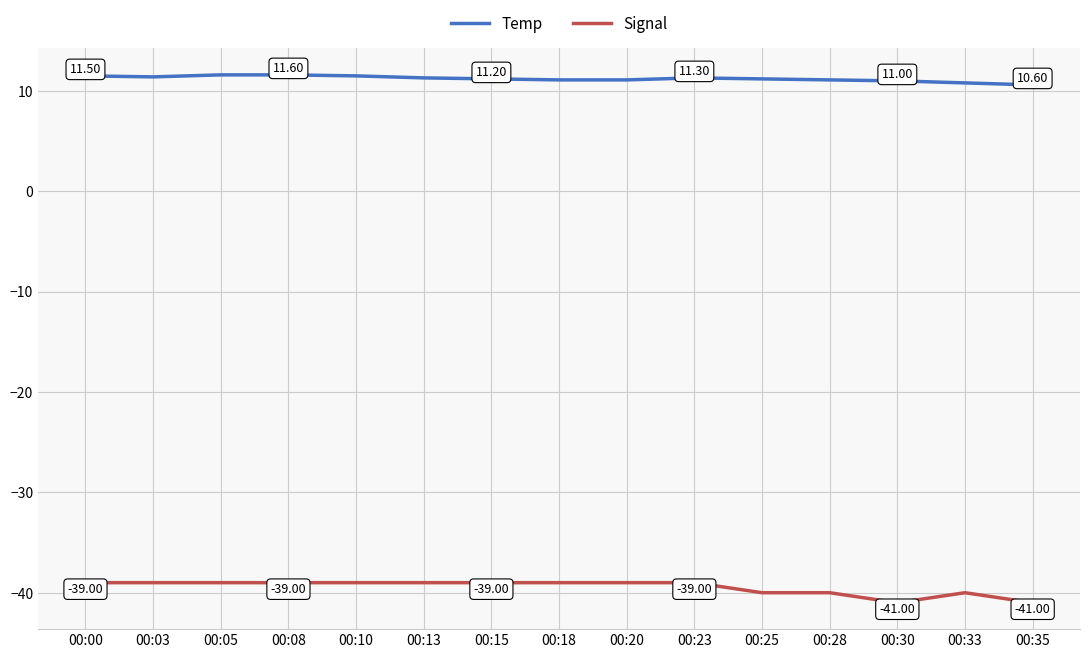

True or false: Temp and Signal intersect in this chart.

False